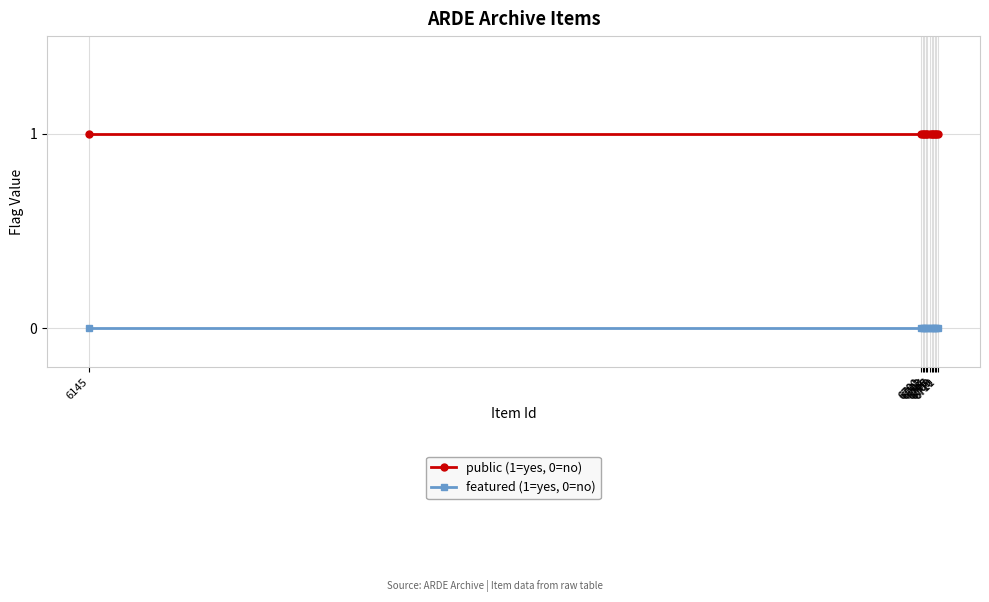

What is the spread (max minus min) of values at 6710?

1